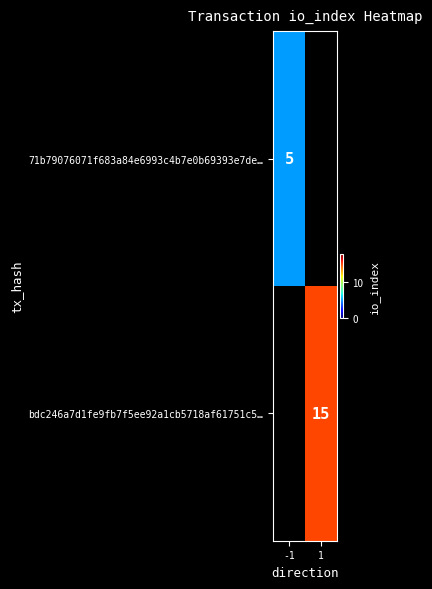

True or false: 71b79076071f683a84e6993c4b7e0b69393e7de… has a value of 5 at -1.

True